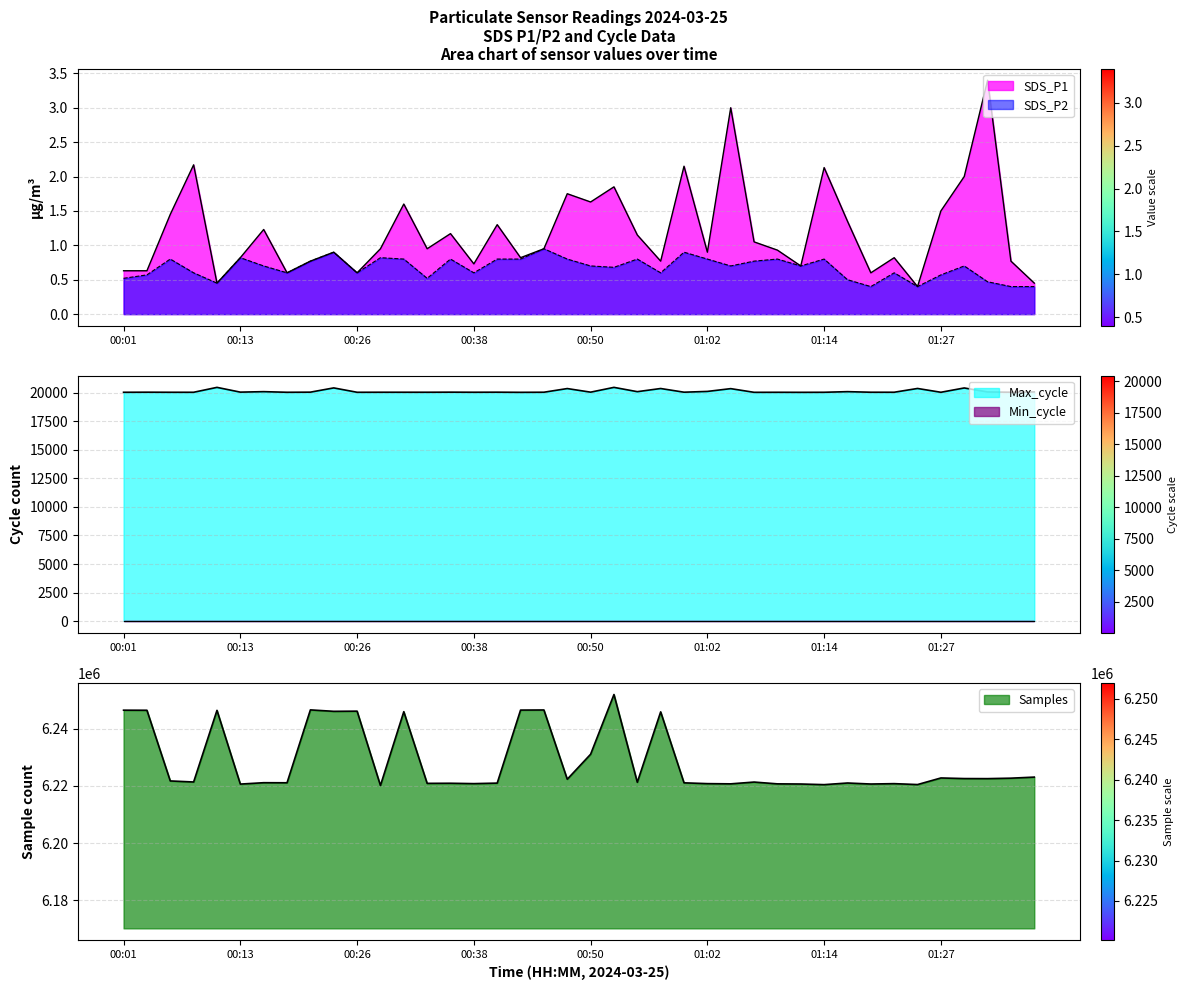

True or false: SDS_P2 and Max_cycle intersect in this chart.

False